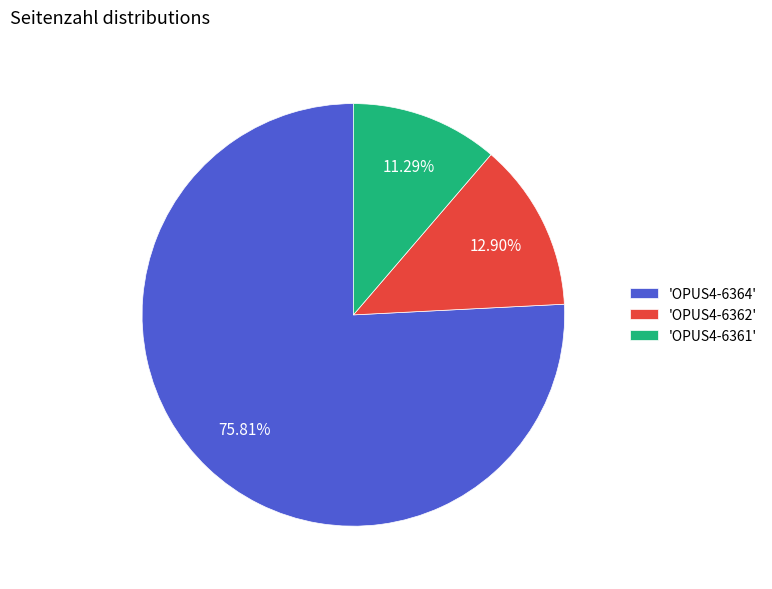

Combined, do 'OPUS4-6362' and 'OPUS4-6364' account for over 50%?

Yes